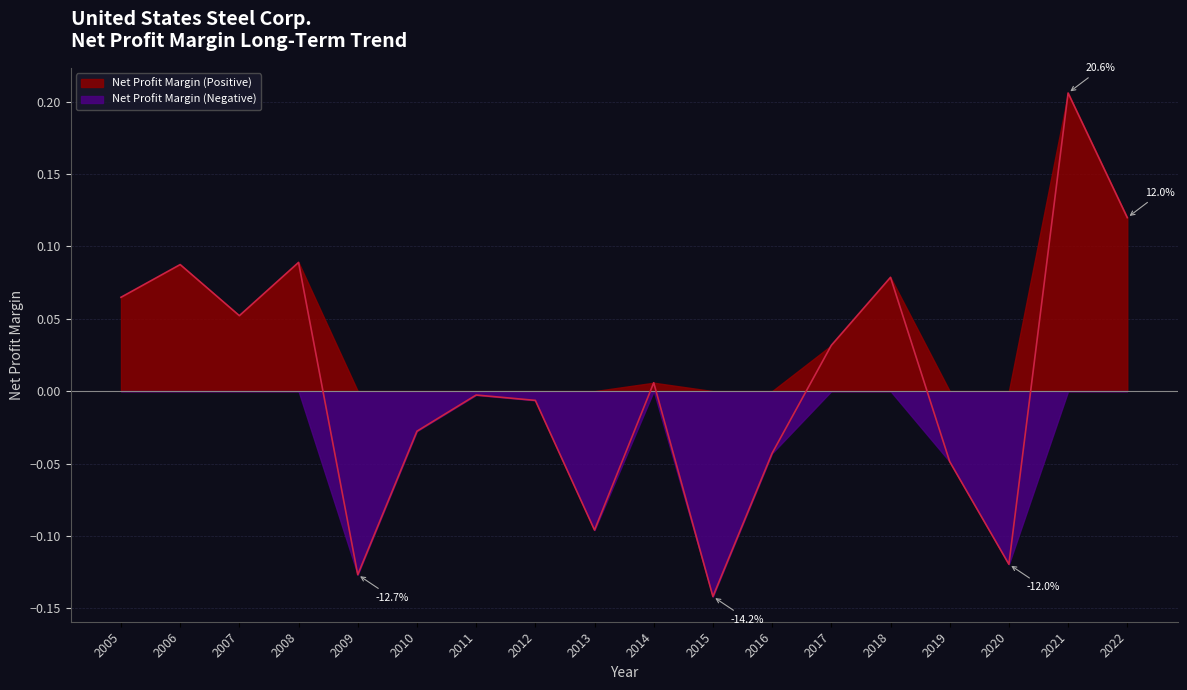

Reading right to left, transcribe all the data shown in this chart.

0.1	0.2	-0.1	-0.0	0.1	0.0	-0.0	-0.1	0.0	-0.1	-0.0	-0.0	-0.0	-0.1	0.1	0.1	0.1	0.1